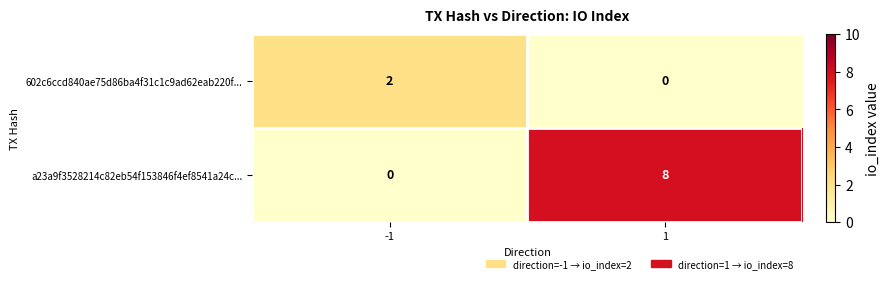

Which series changed the most between -1 and 1?

a23a9f3528214c82eb54f153846f4ef8541a24c...